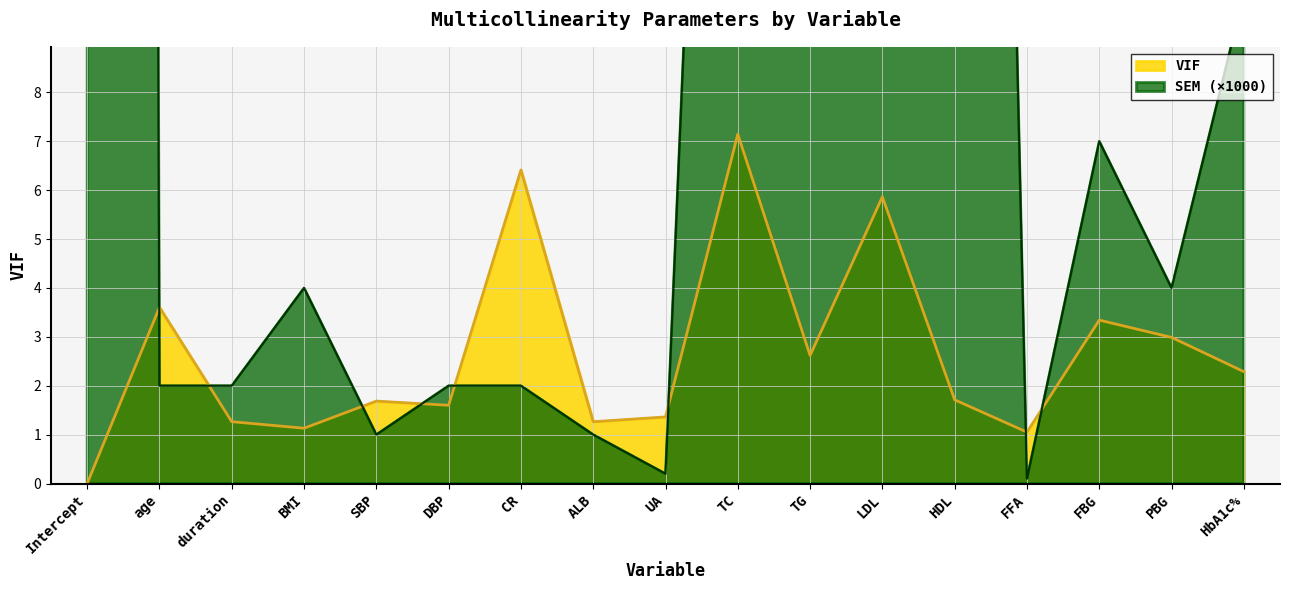

At which category does the chart reach its minimum across all series?

Intercept